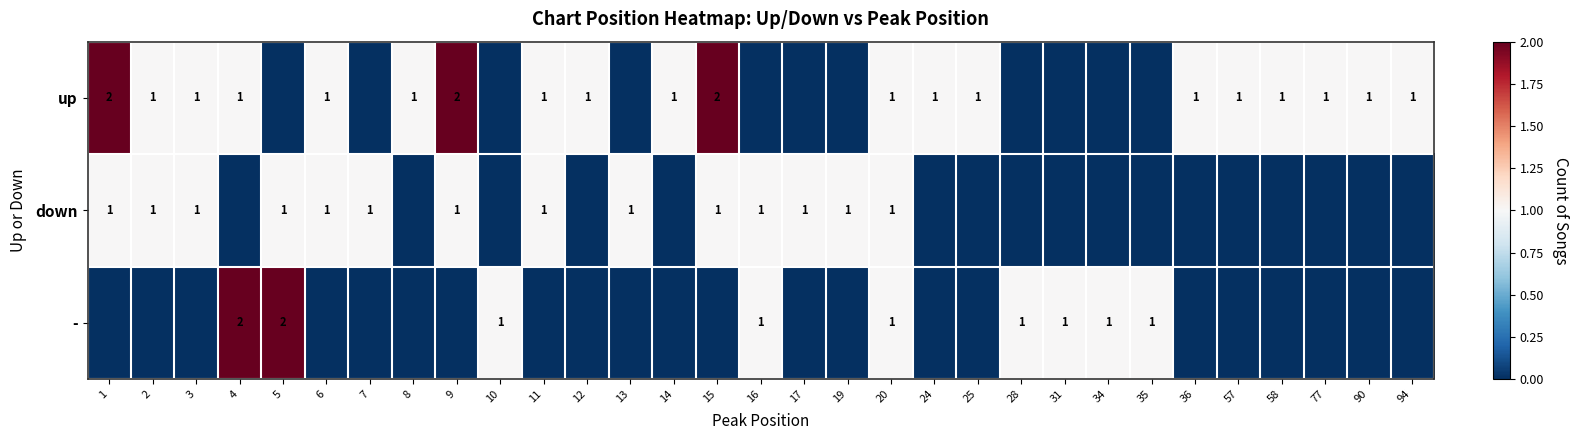

True or false: up has a value of 1 at 90.

True